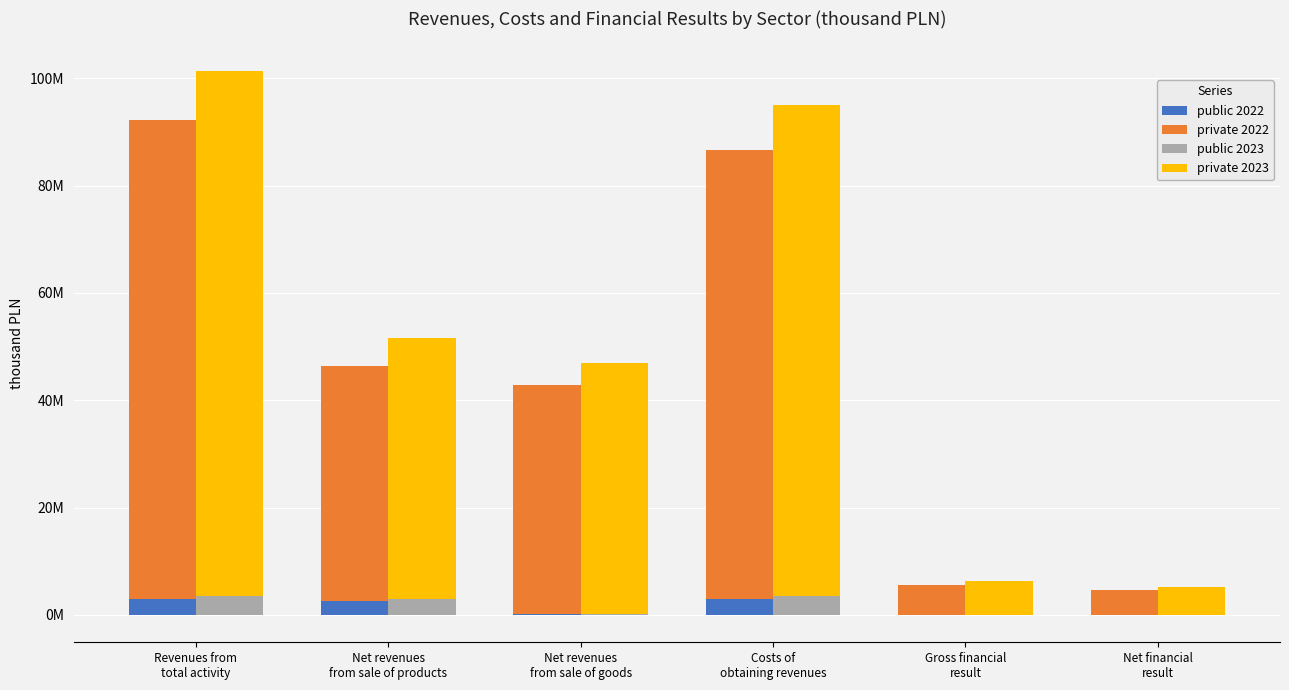

Is the value of public 2023 at Net revenues
from sale of goods greater than the value of public 2022 at Costs of
obtaining revenues?

No